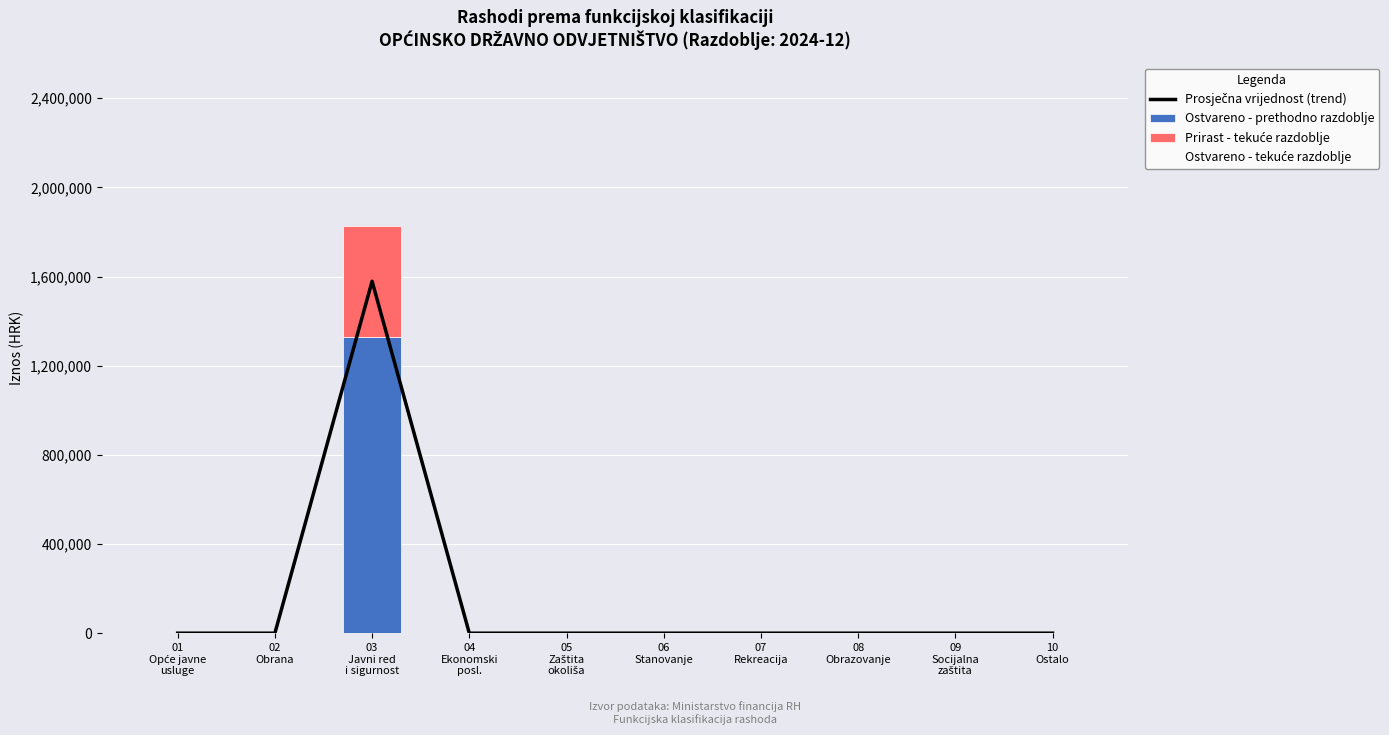

Rank the series by their maximum value, from highest to lowest.

Ostvareno - tekuće razdoblje, Prosječna vrijednost (trend), Ostvareno - prethodno razdoblje, Prirast - tekuće razdoblje